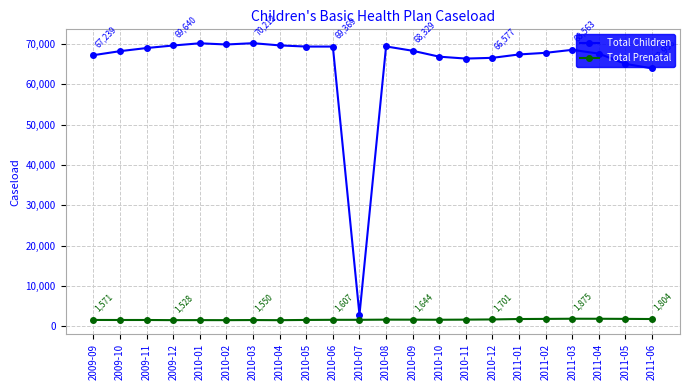

Is this an area chart (filled region under the line)?

No